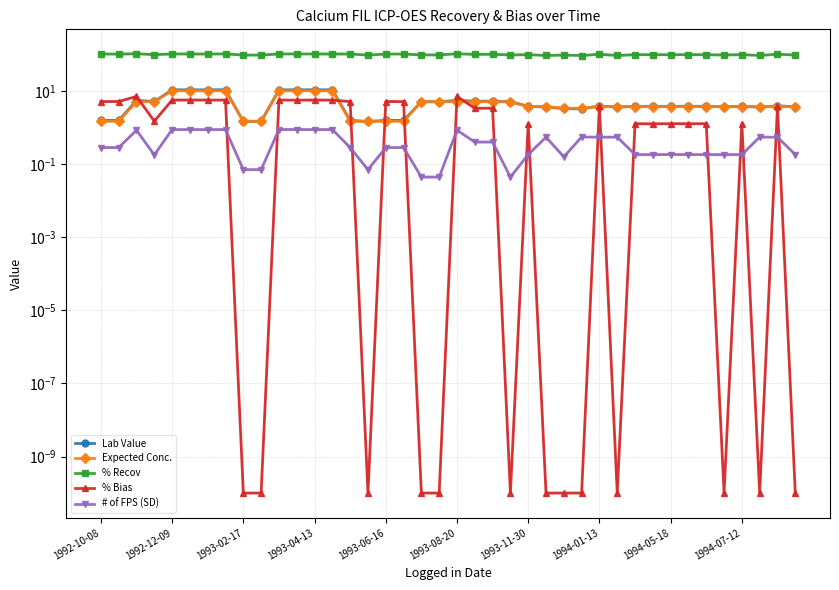

What is the total value across all series at 1993-08-20?

133.8